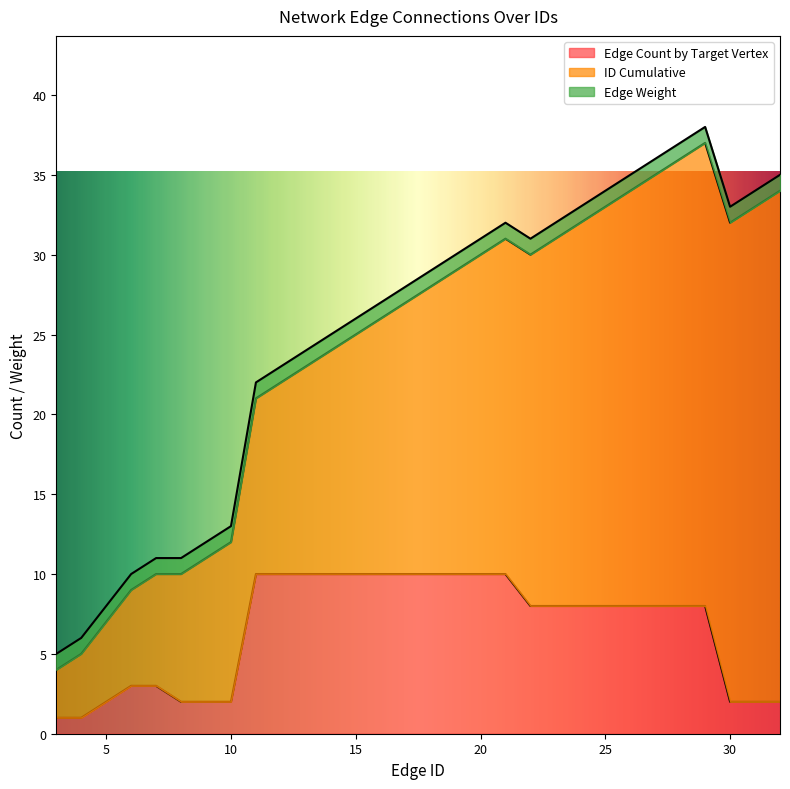

How many series are shown in this chart?

3